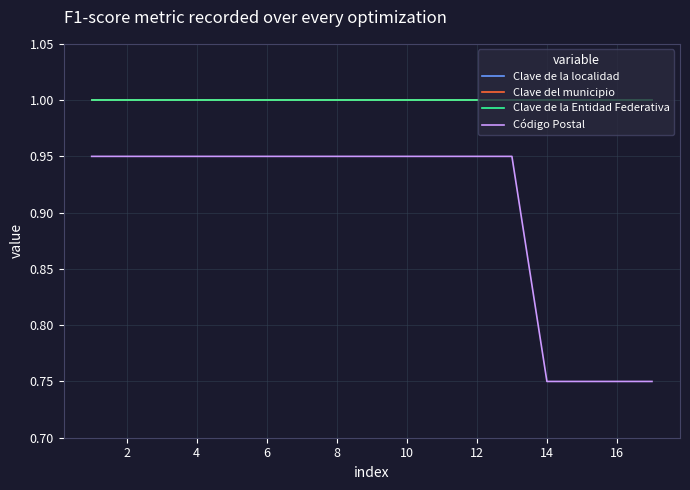

Does the chart display data point markers on the line(s)?

No